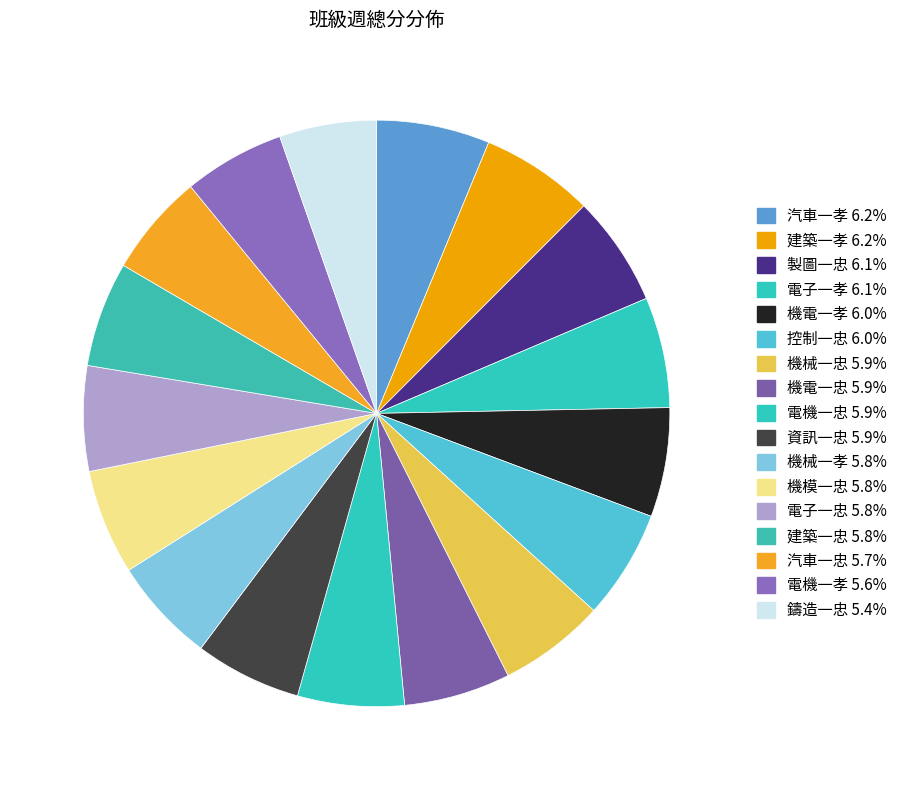

How much of the chart is everything except 電子一孝?

93.9%